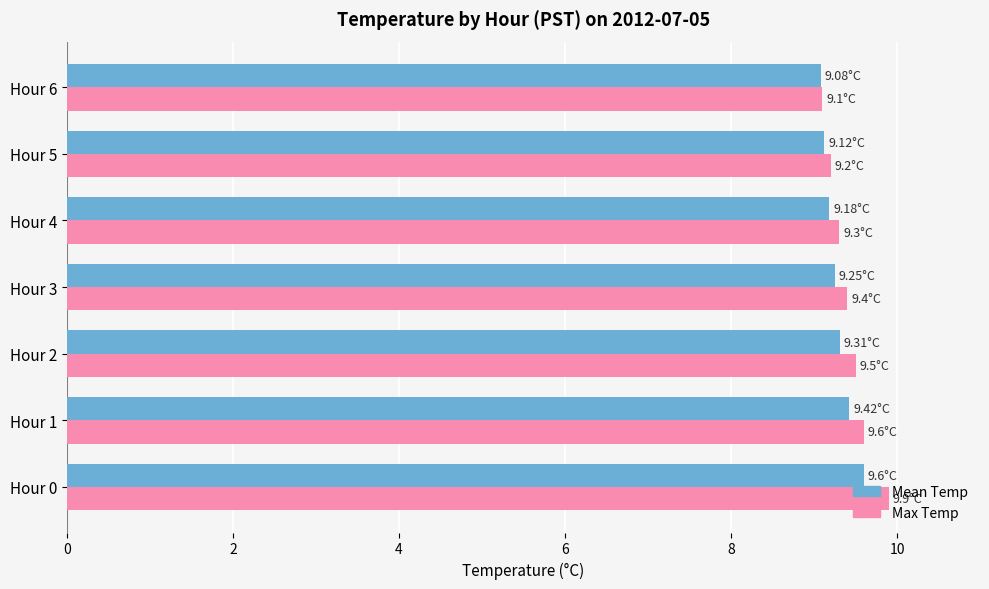

Which series has the widest spread of values?

Max Temp